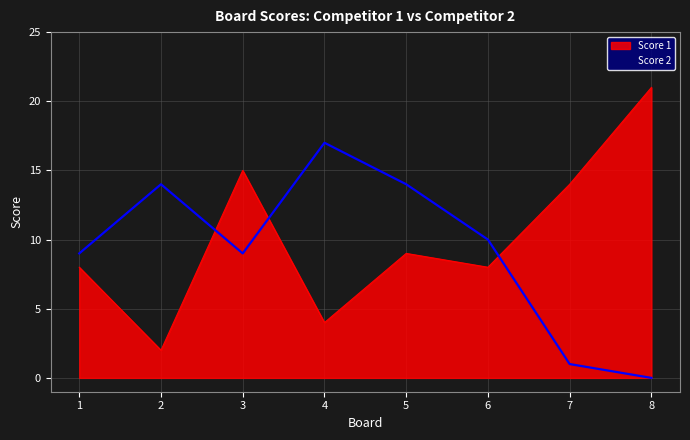

What is the difference between the maximum and minimum values in the Score 2 series?

17